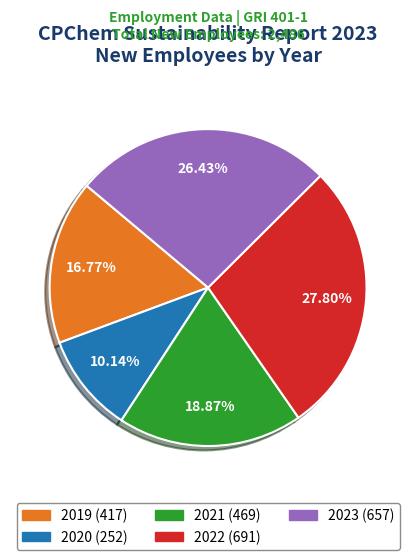

Does any single category account for the majority?

No